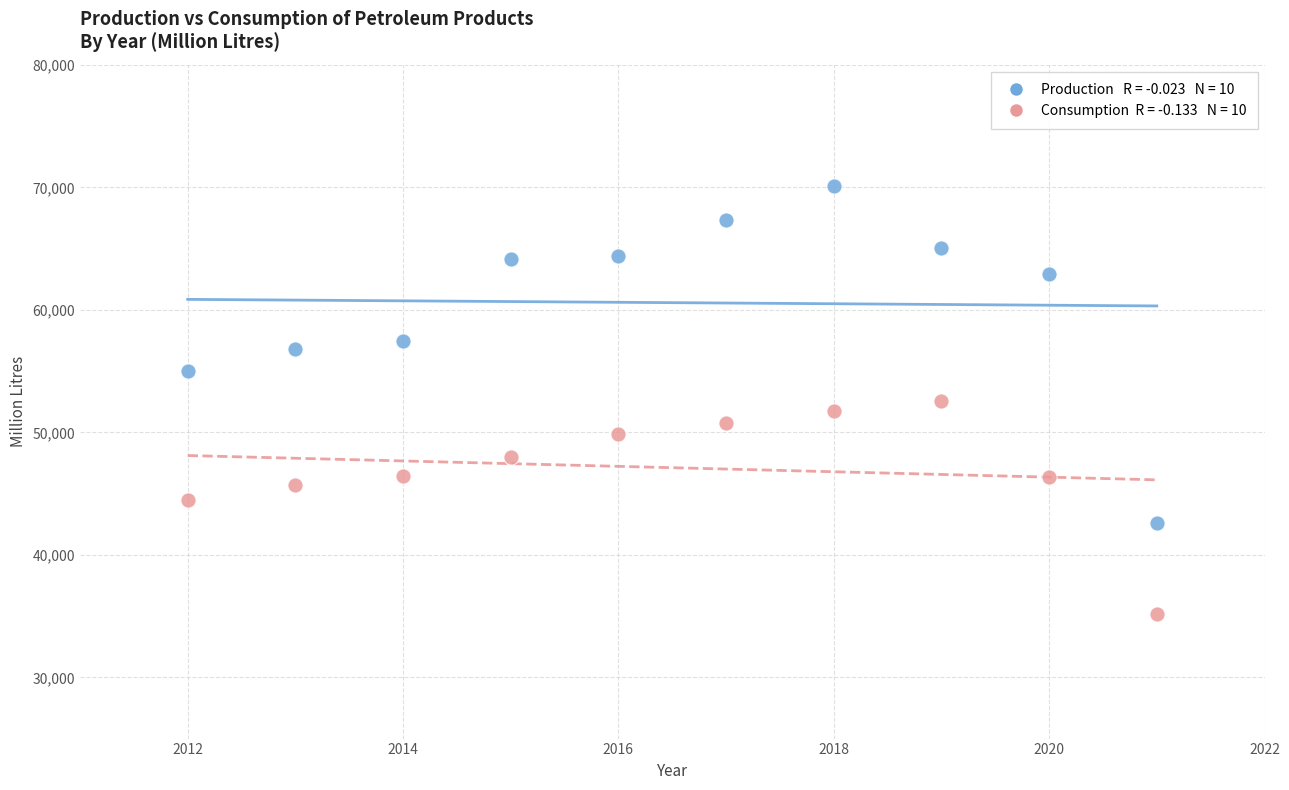

Across all data points, what is the range of X values (max minus min)?

9